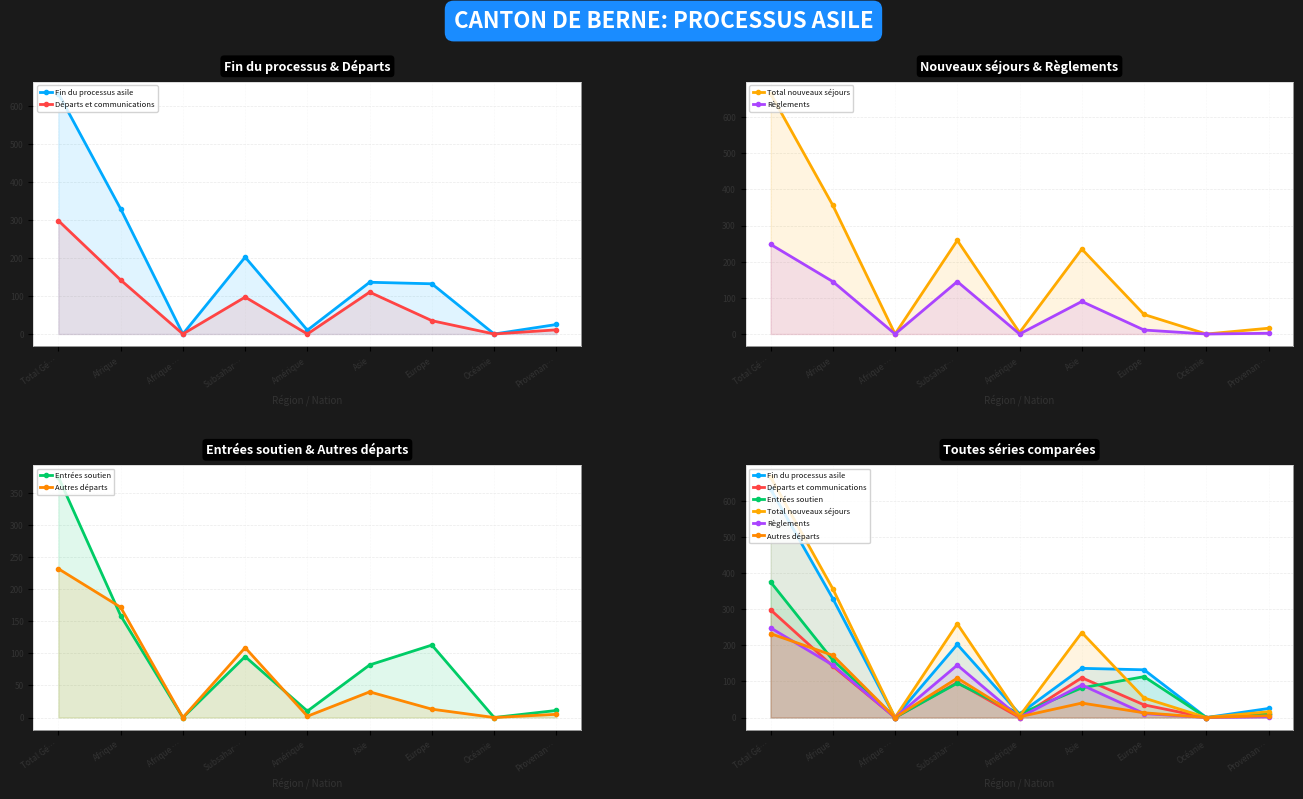

Rank the series by their maximum value, from lowest to highest.

Autres départs, Règlements, Départs et communications, Entrées soutien, Fin du processus asile, Total nouveaux séjours